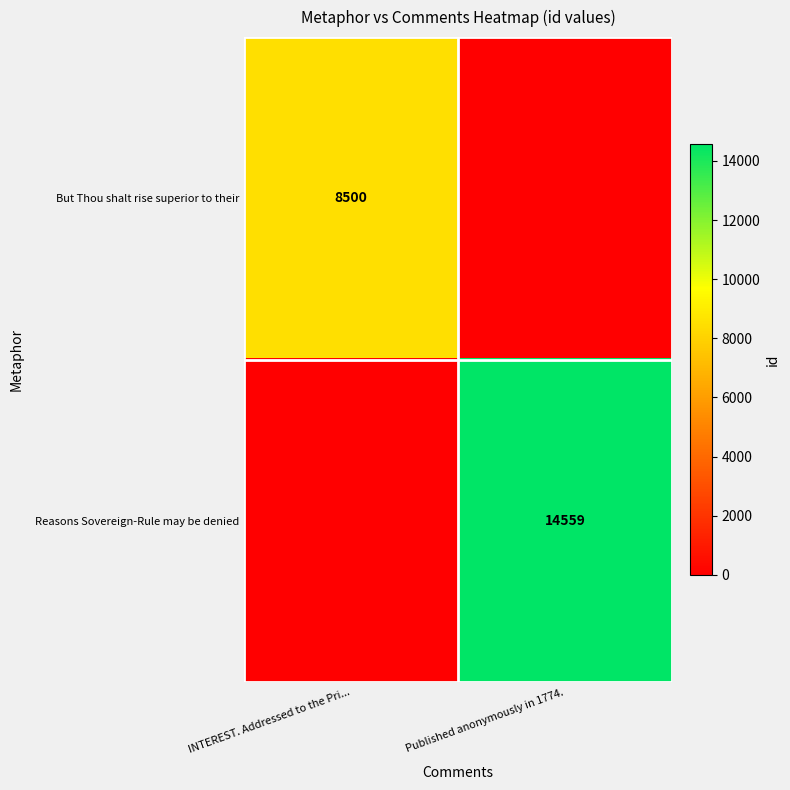

The value of But Thou shalt rise superior to their at INTEREST. Addressed to the Pri... is 1813. True or false?

False